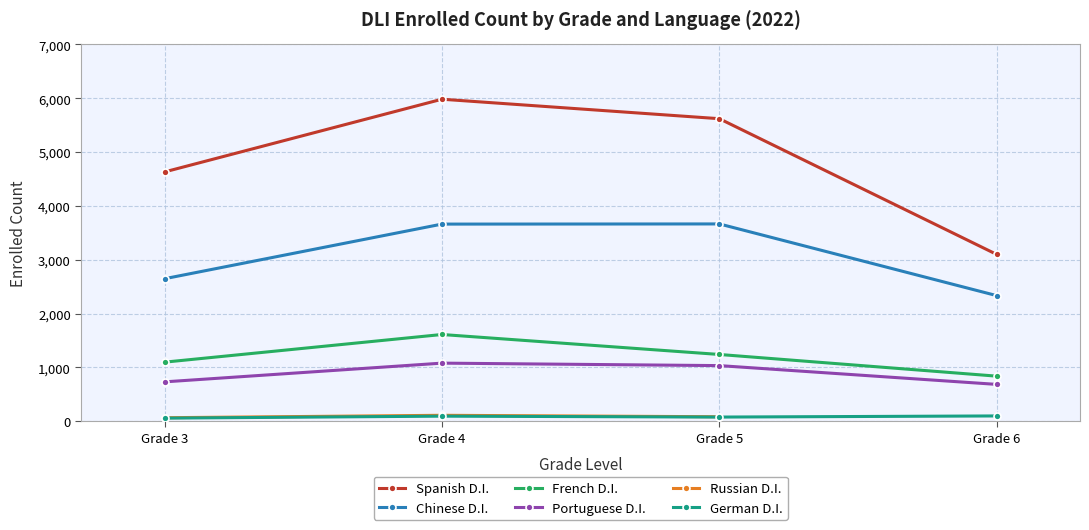

What is the maximum value shown in the chart?

5983.0